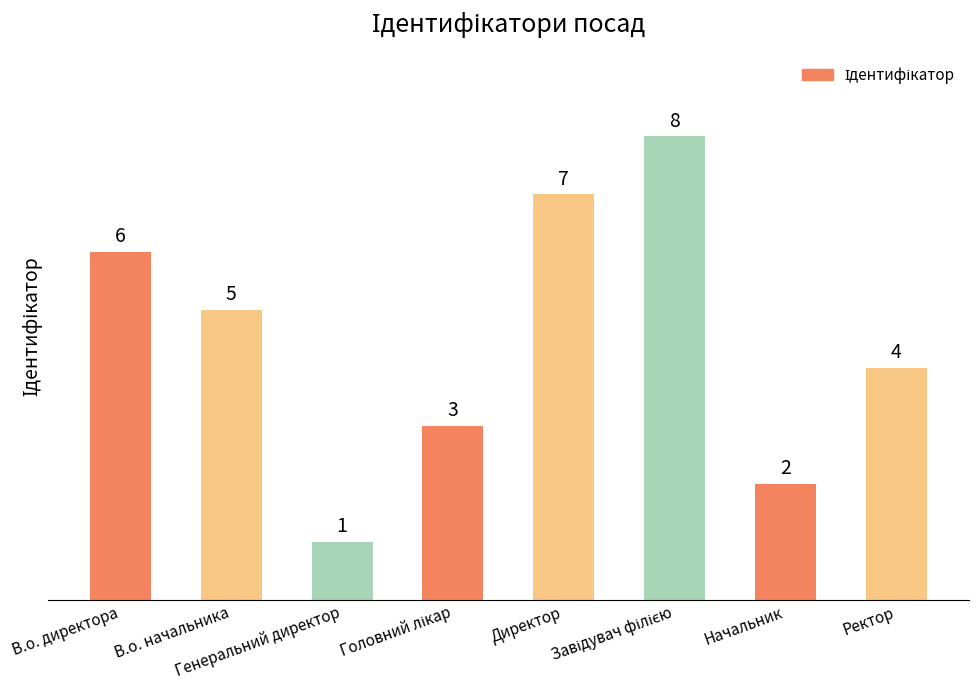

What is the sum of all values?

36